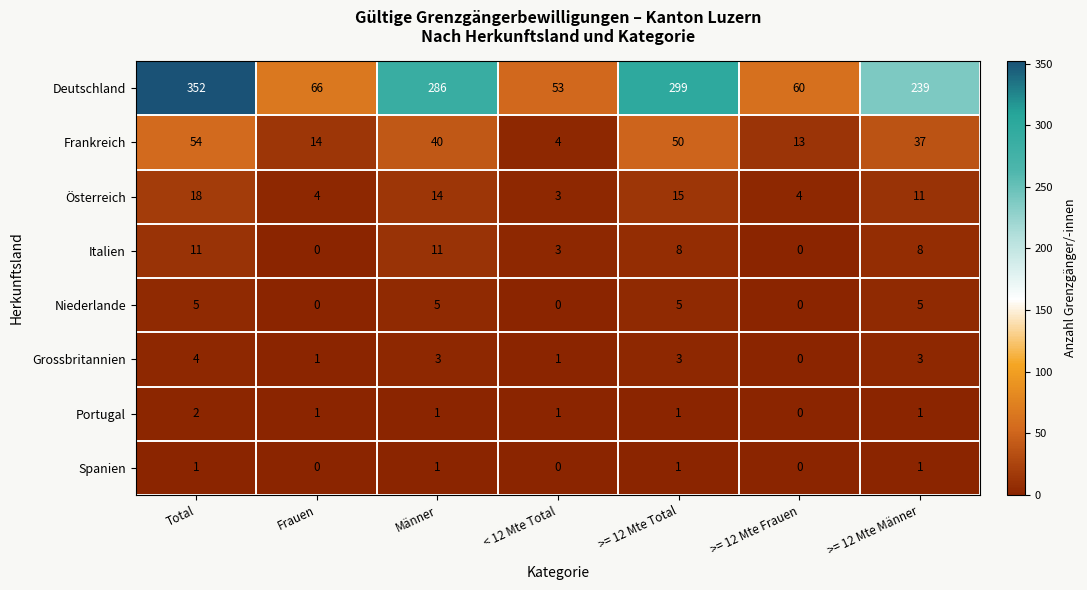

What value does the Österreich series have at >= 12 Mte Männer, to the nearest 5?

10